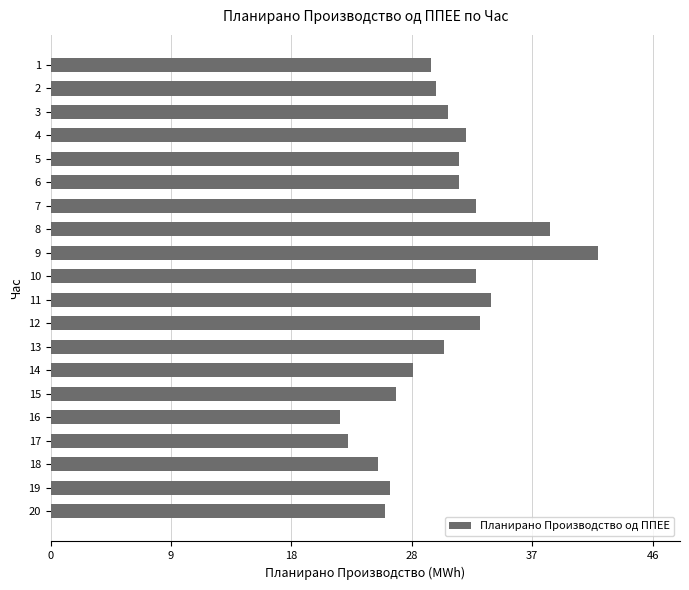

What is the value of the 12th bar from the top?

32.9